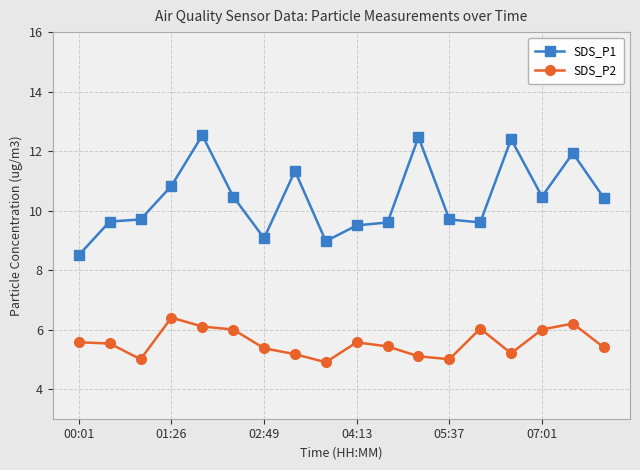

True or false: SDS_P2 has more than 0 interior local peaks.

True